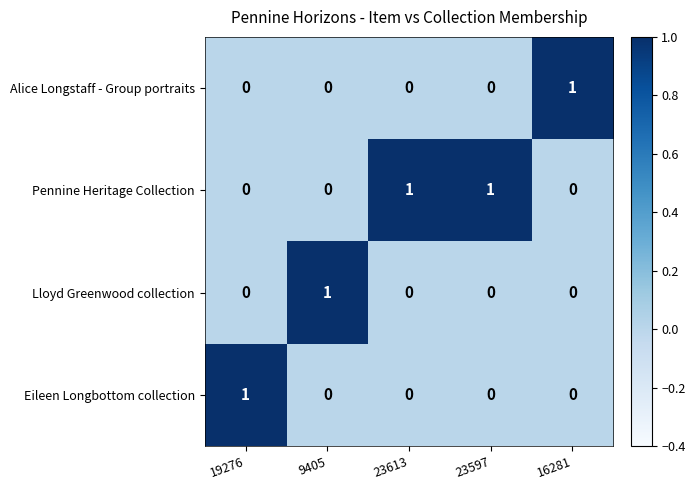

How many distinct data groups are displayed?

4